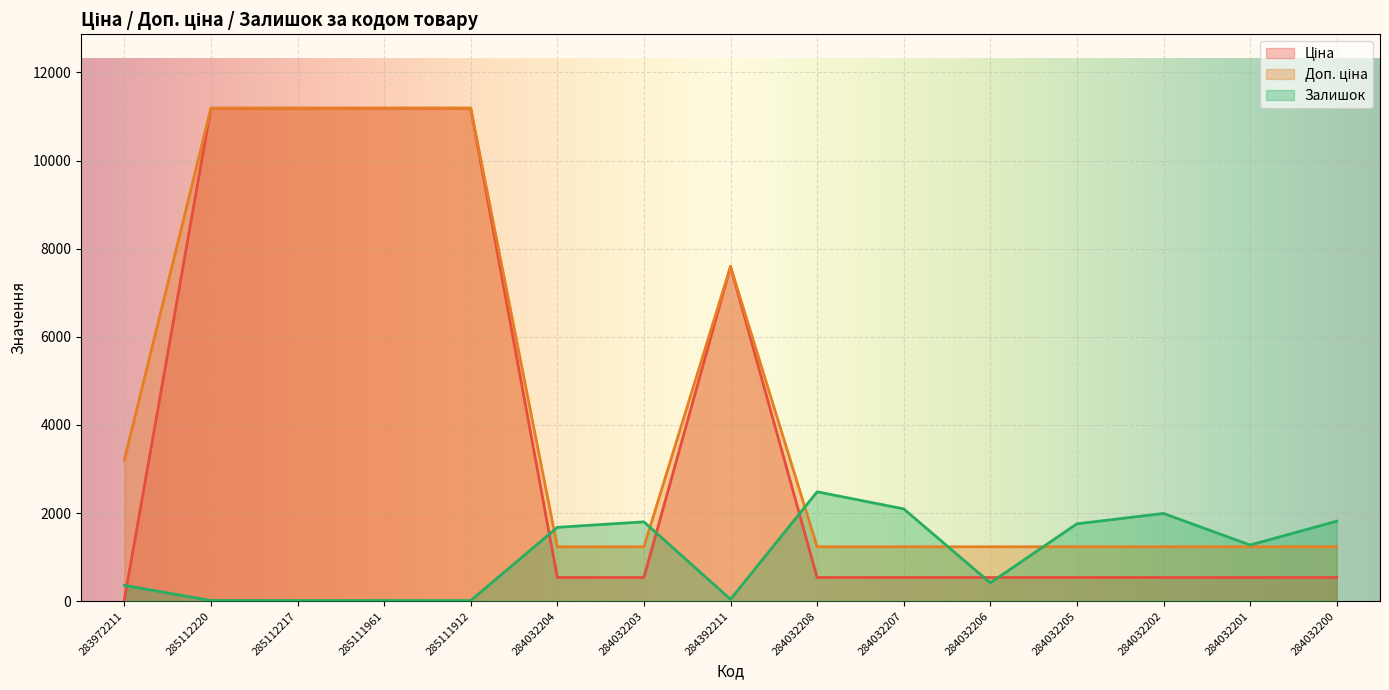

At which category is the sum across all series the highest?

285112220